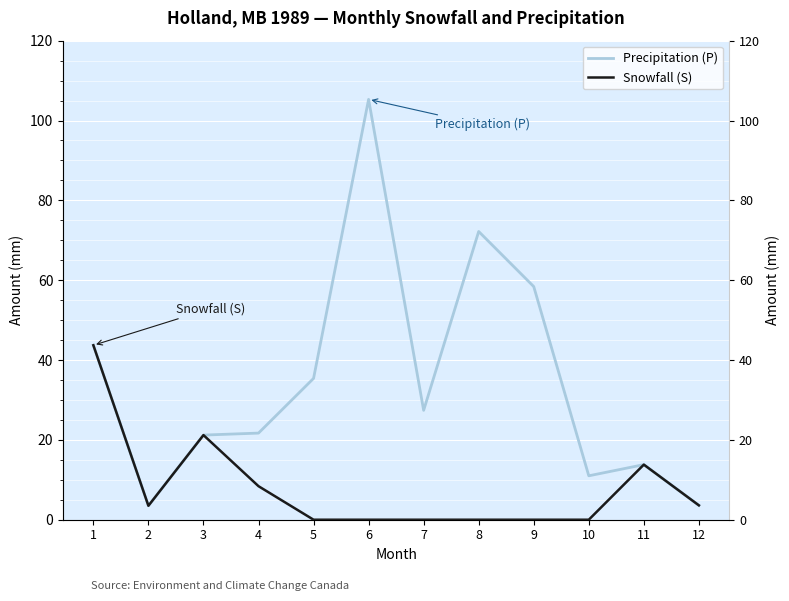

Which series has the largest range (max minus min)?

Precipitation (P)